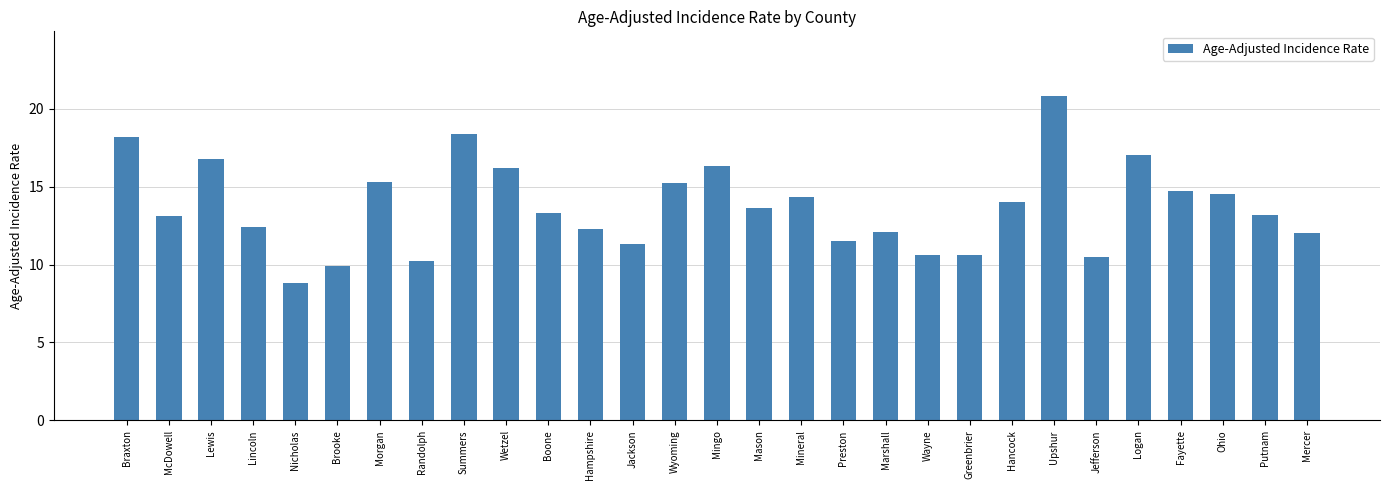

At which label does the data first exceed 13?

Braxton